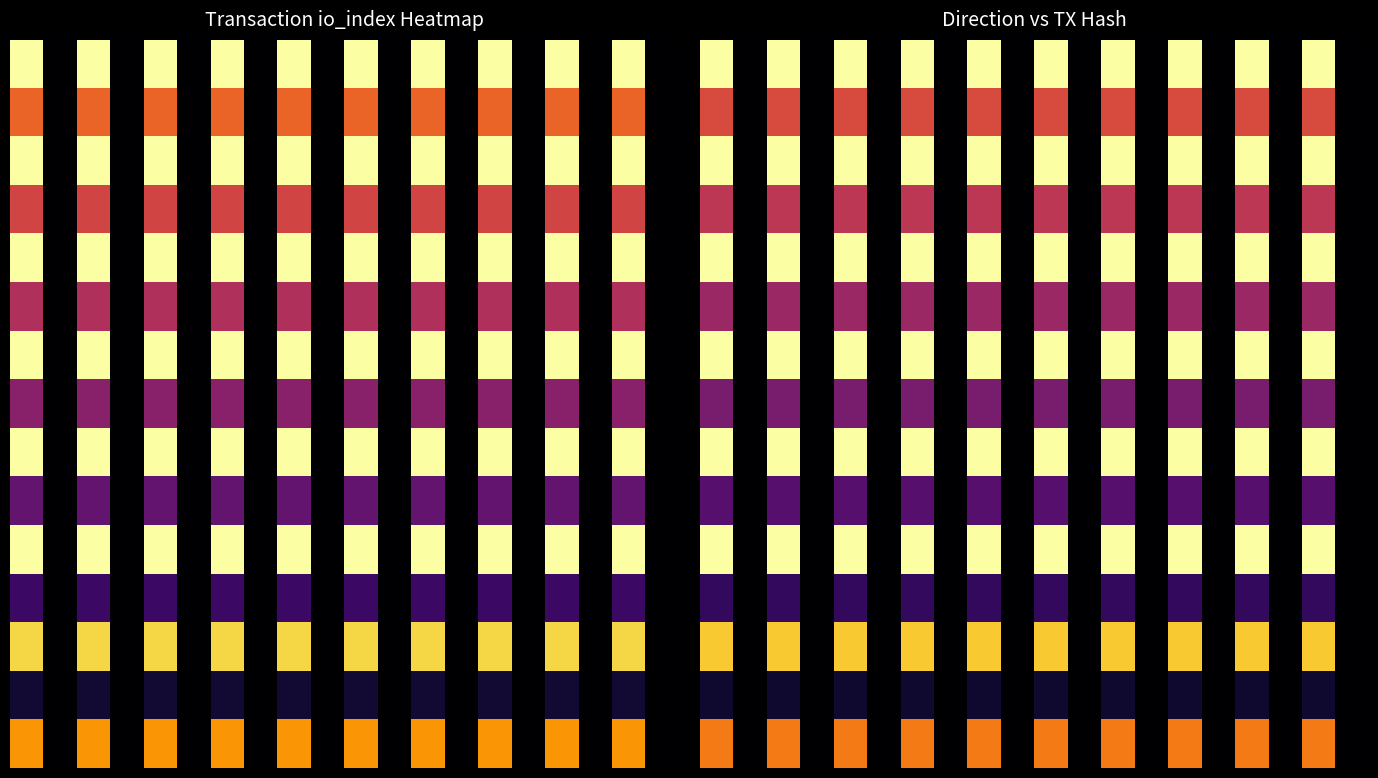

What is the total value across all series at 14?

10.1